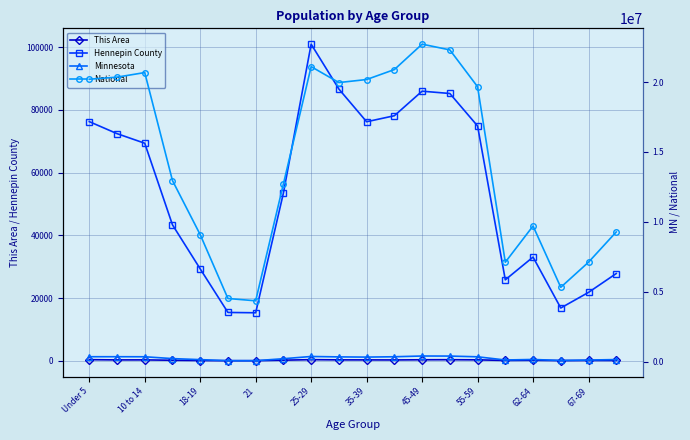

True or false: National and This Area intersect in this chart.

False